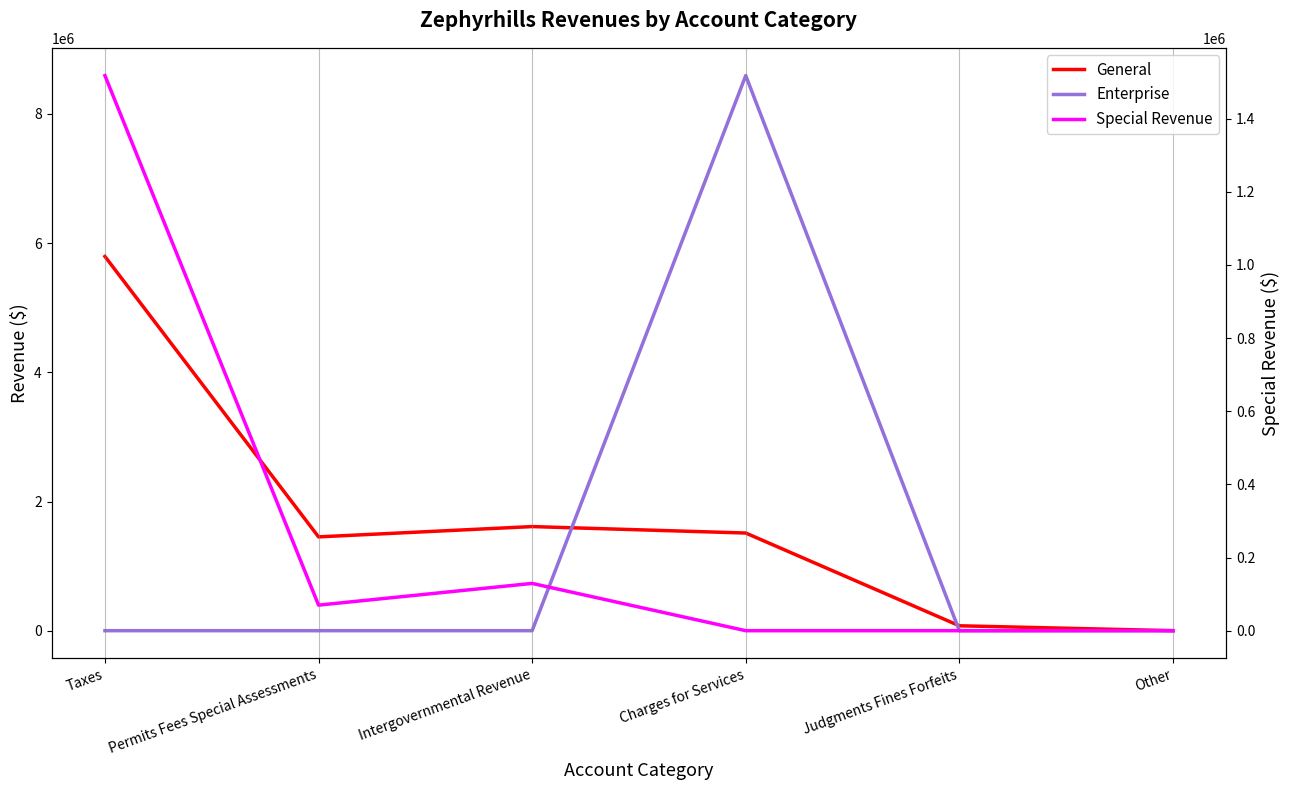

Rank the series at Permits Fees Special Assessments from lowest to highest value.

Enterprise, Special Revenue, General